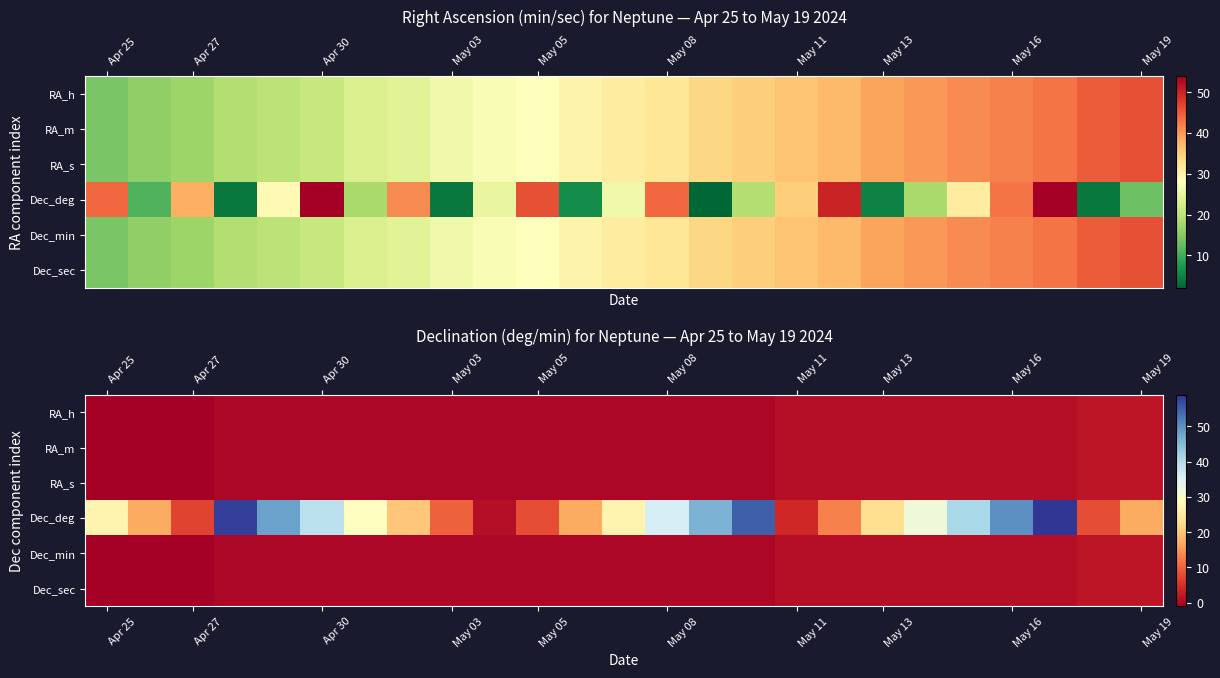

List the series in order of their peak value, highest first.

Dec_deg, RA_h, RA_m, RA_s, Dec_min, Dec_sec